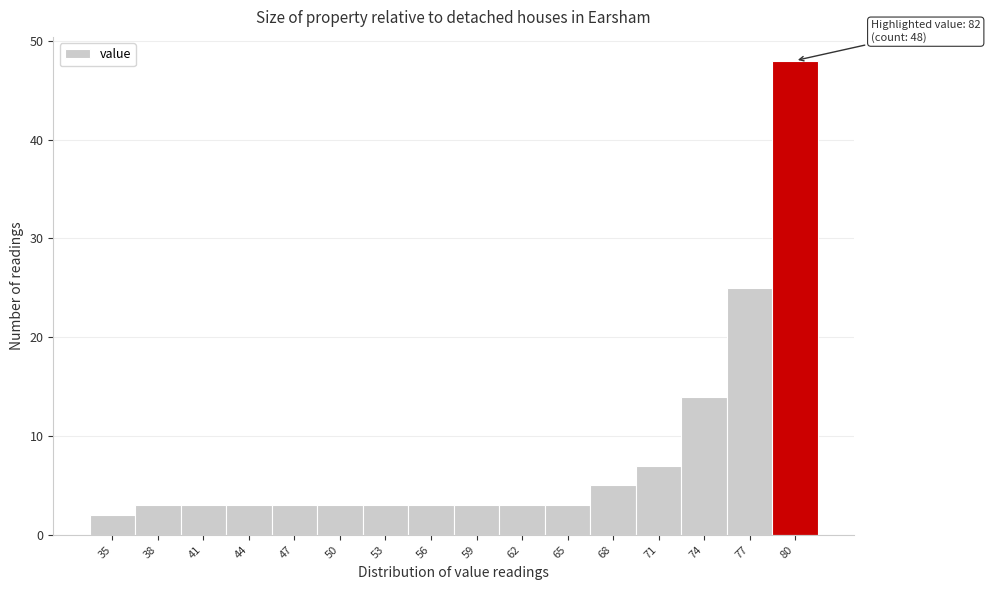

Reading left to right, what are all the values shown in this chart?

2	3	3	3	3	3	3	3	3	3	3	5	7	14	25	48